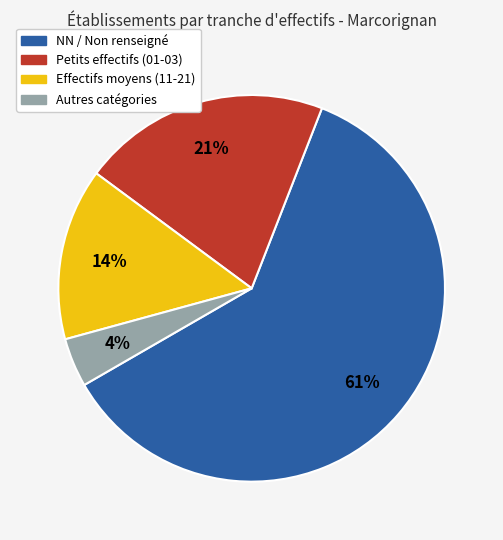

To the nearest percent, what is the average slice percentage?

25%